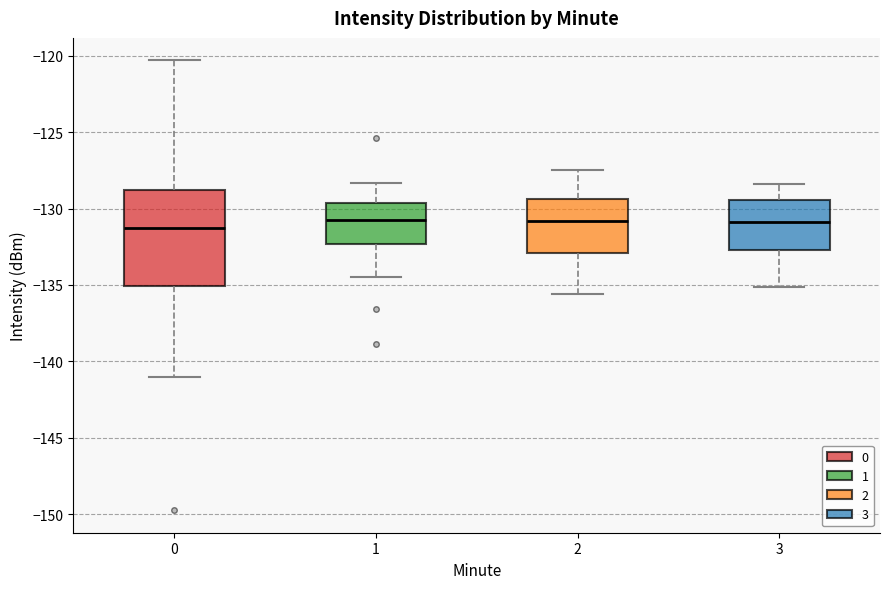

Comparing the boxes themselves (not the whiskers), which one is the tallest?

0